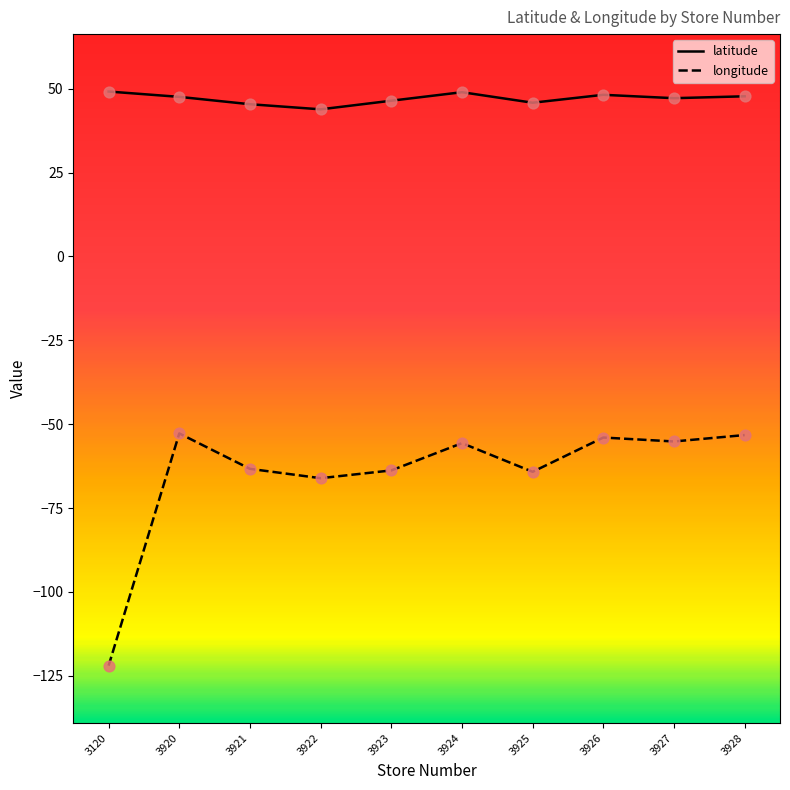

What is the total value across all series at 3928?

-5.5